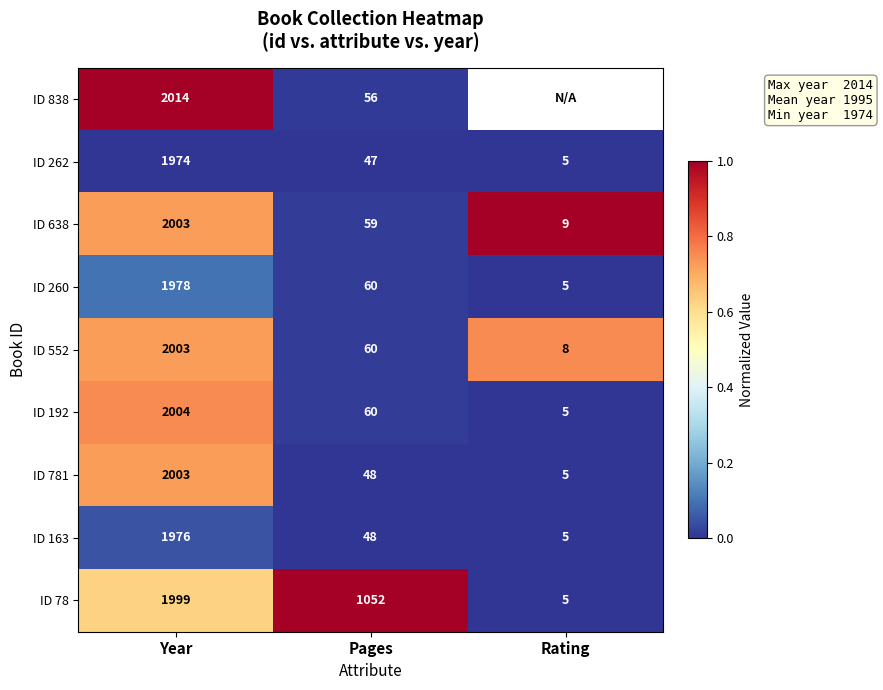

Is the value of ID 838 at Year greater than the value of ID 163 at Rating?

Yes